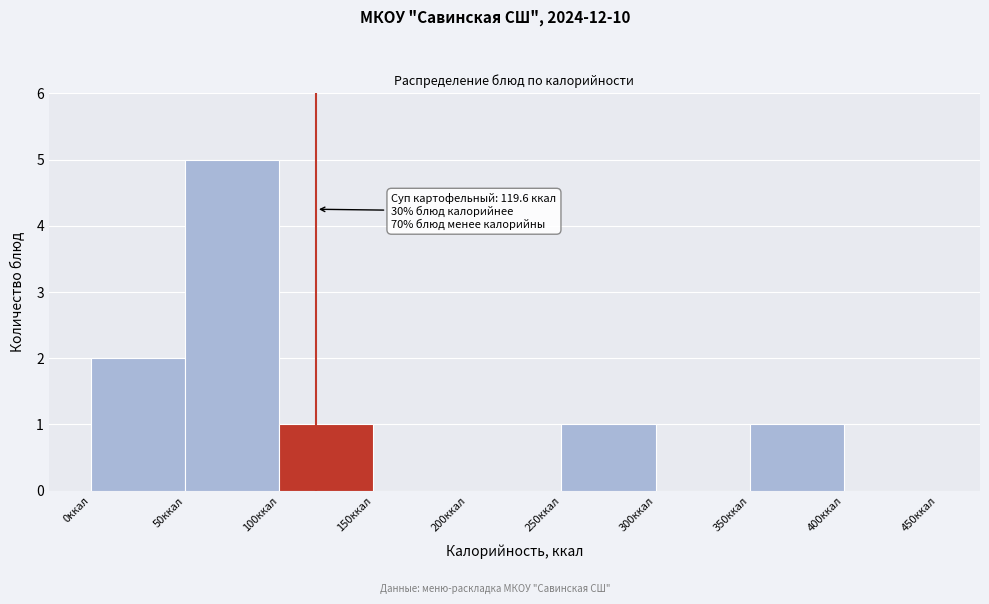

Which range on the x-axis has the tallest bar?

50 to 100